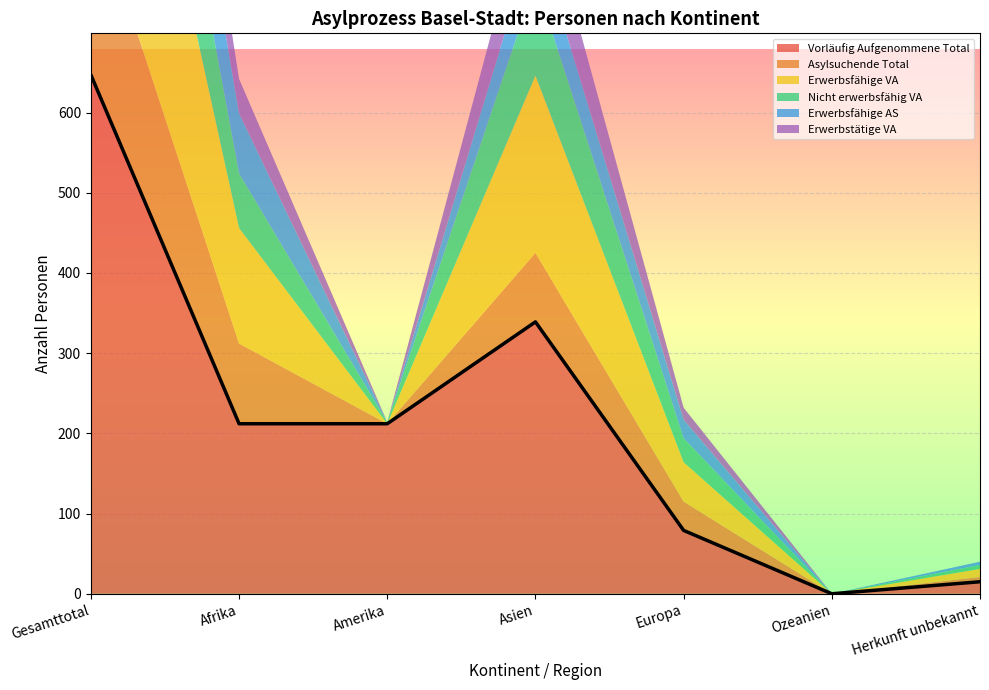

What position from the right is Amerika?

5